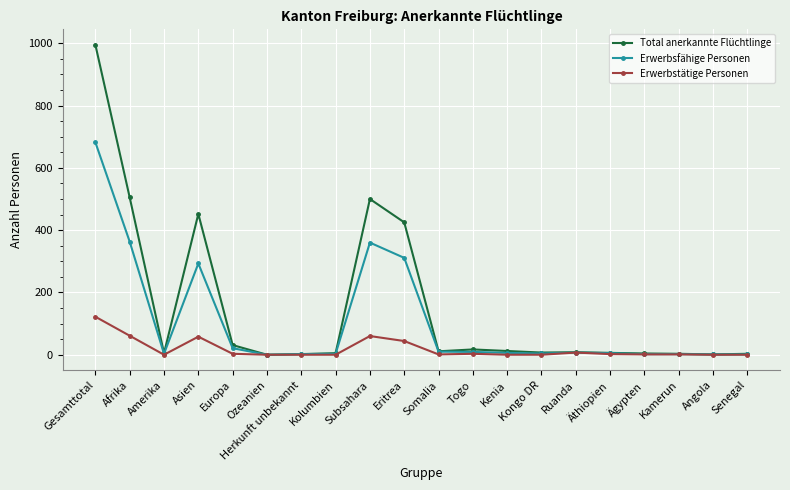

List the series in order of their overall mean, lowest first.

Erwerbstätige Personen, Erwerbsfähige Personen, Total anerkannte Flüchtlinge